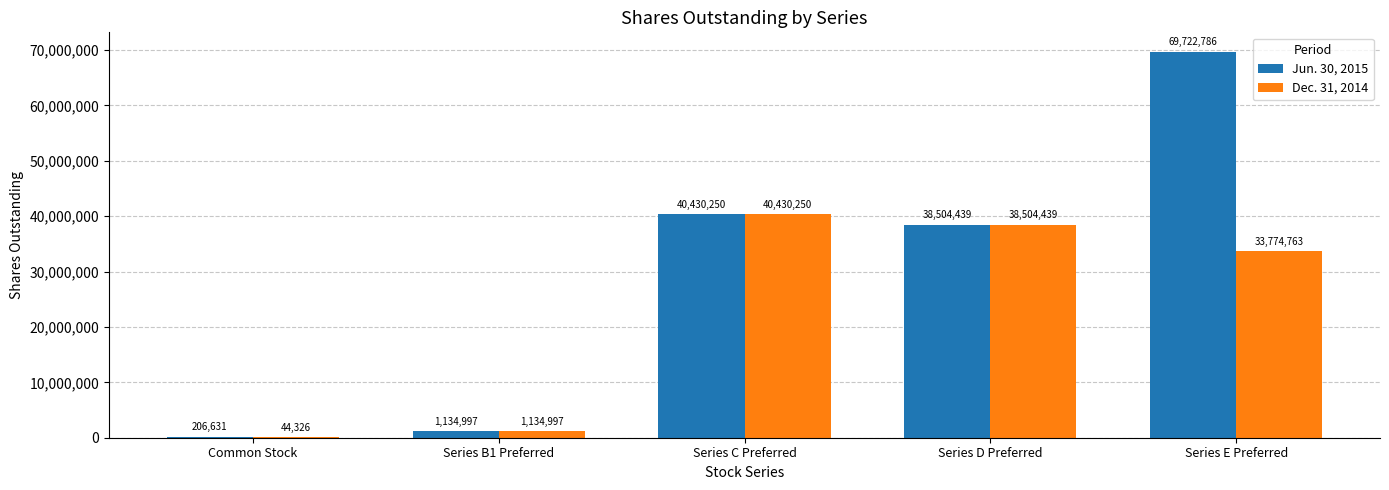

What is the approximate value of Jun. 30, 2015 at Series D Preferred?

38504439